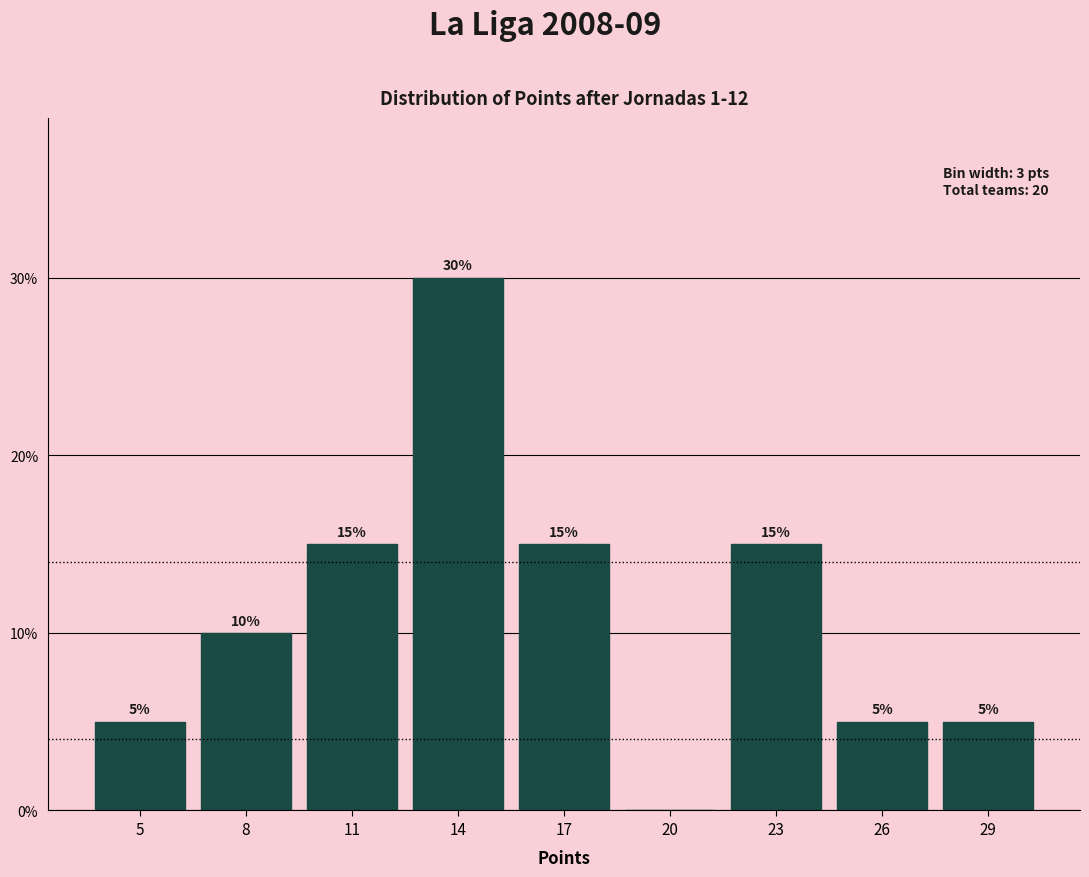

Reading left to right, list all the values displayed in this chart.

5=5	8=10	11=15	14=30	17=15	20=0	23=15	26=5	29=5